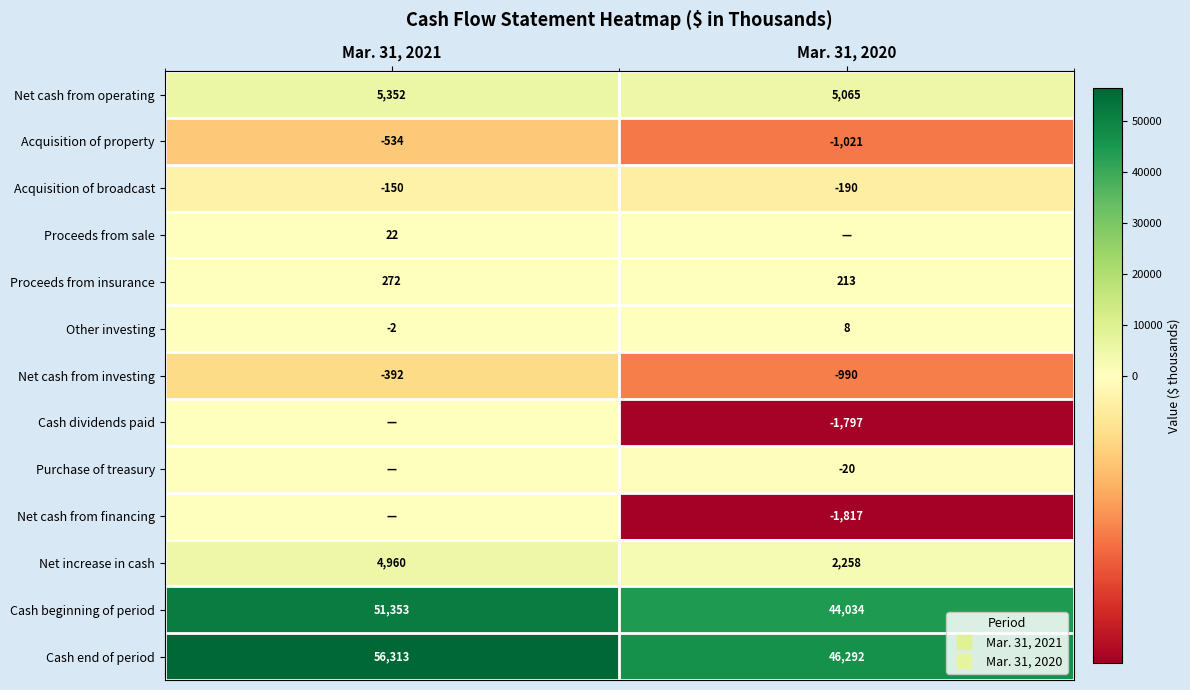

How many categories are shown in the chart?

2